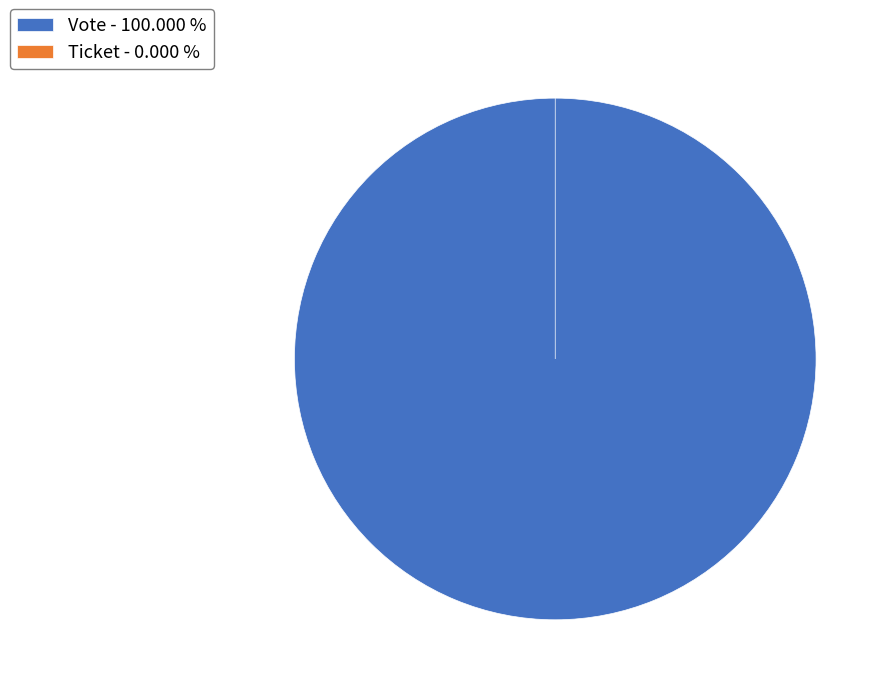

Is there a majority slice in this chart?

Yes